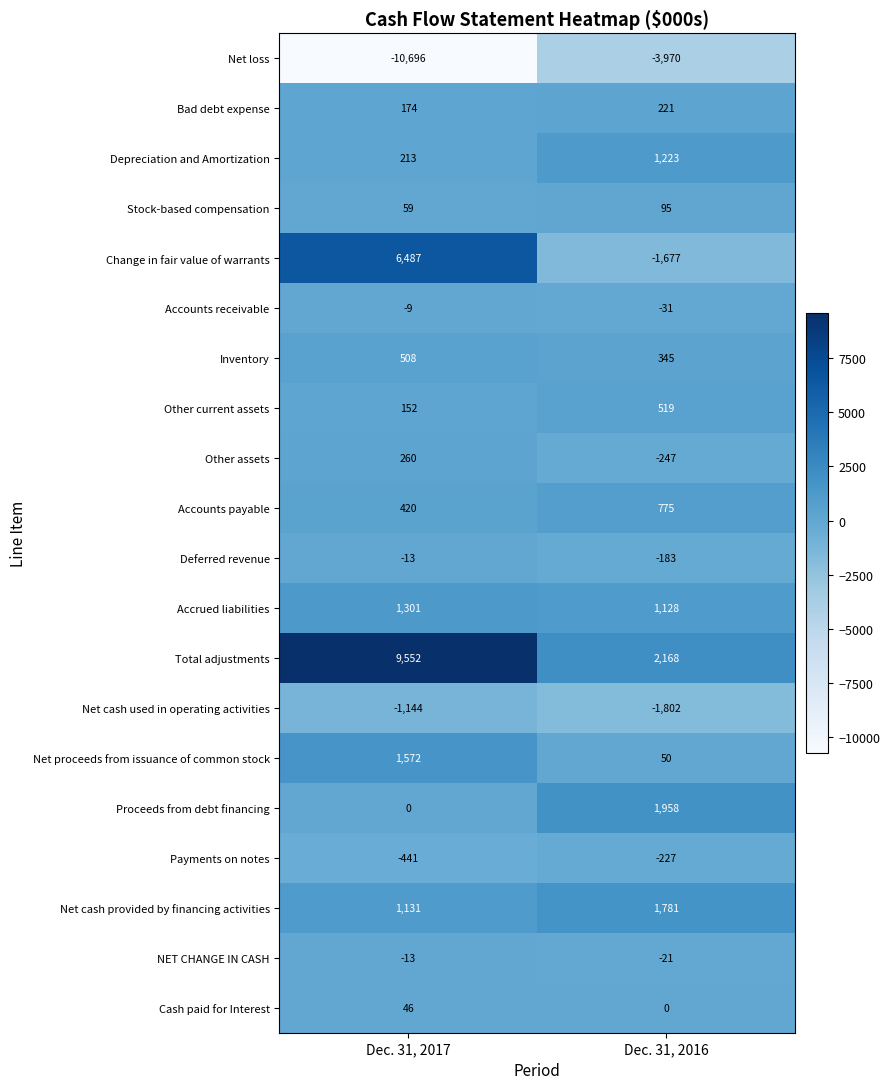

What is the minimum value shown in the chart?

-10696